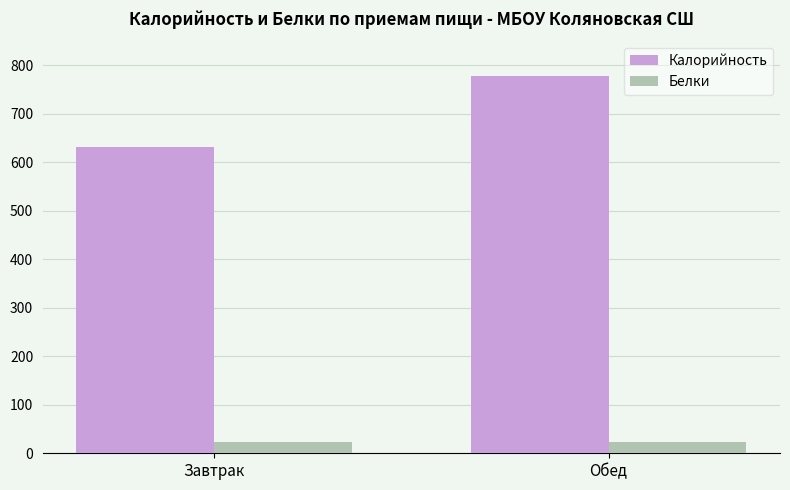

What is the sum of all Белки values?

46.2